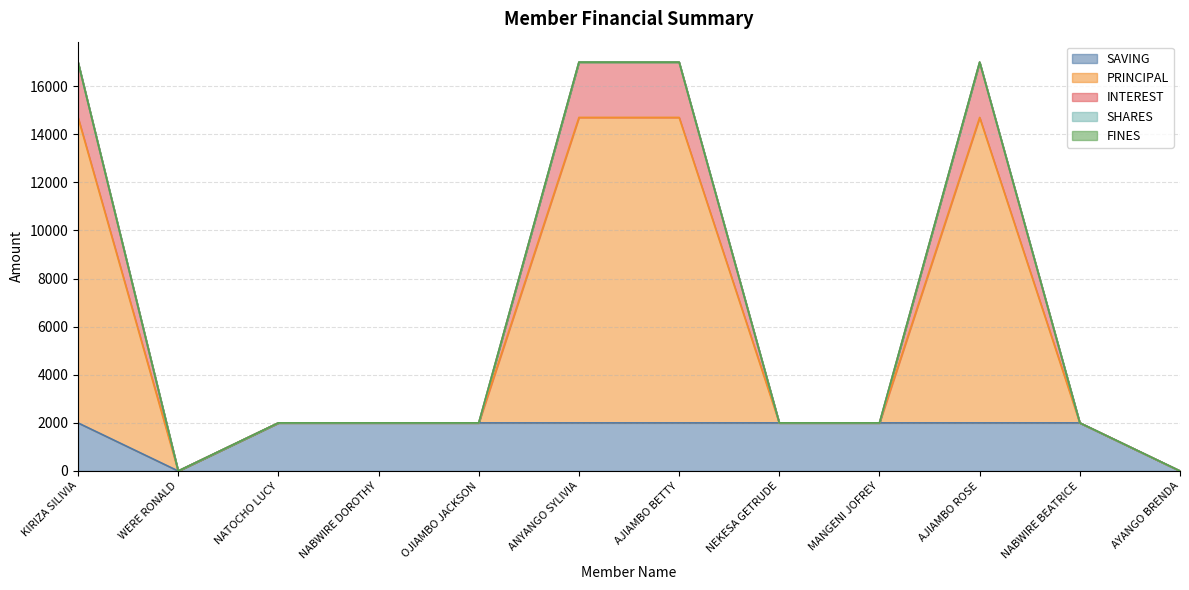

Does the chart have visible grid lines?

Yes